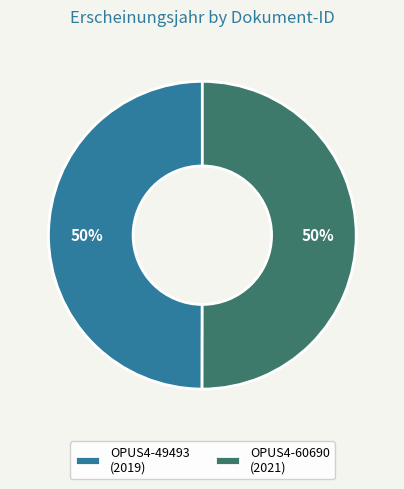

To the nearest percent, what percentage of the pie is OPUS4-49493 (2019)?

50%